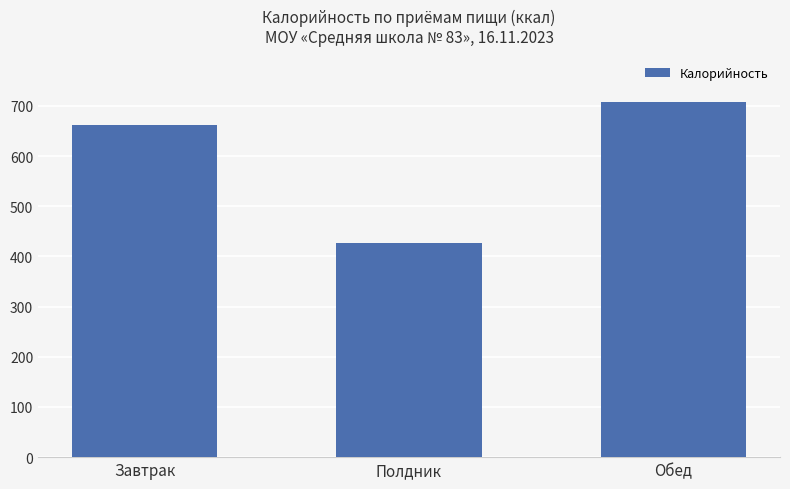

What is the label of the 2nd bar from the left?

Полдник